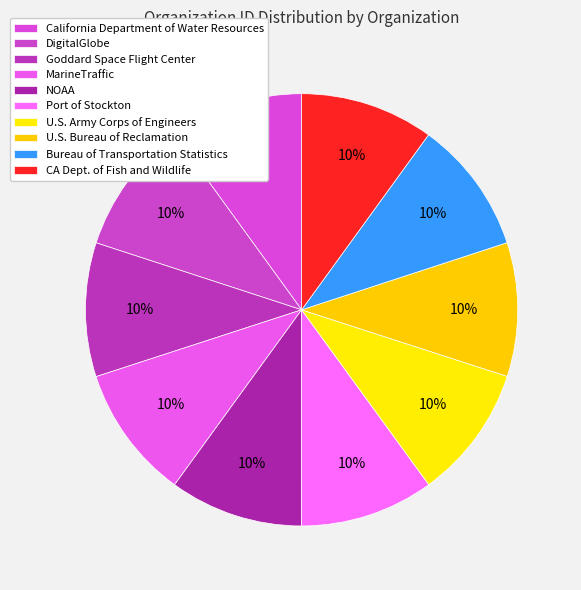

Which category has the smallest portion of the pie?

Bureau of Transportation Statistics